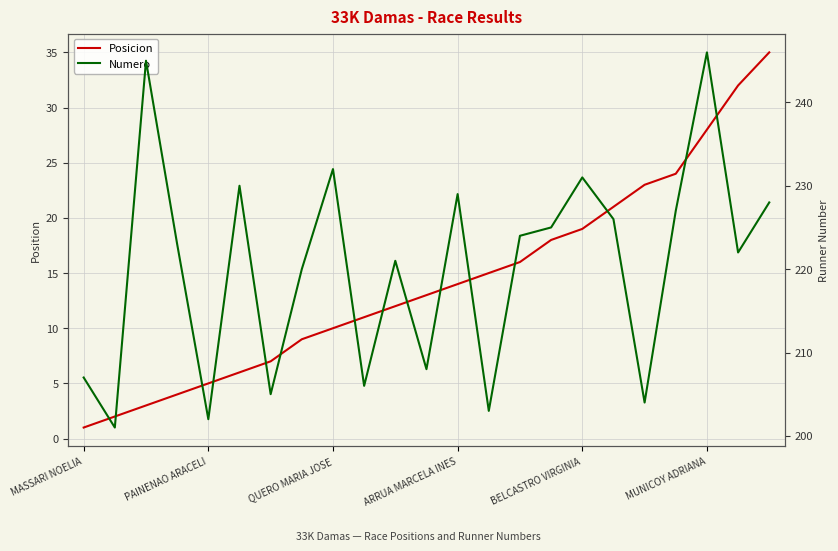

True or false: Posicion and Numero intersect in this chart.

False